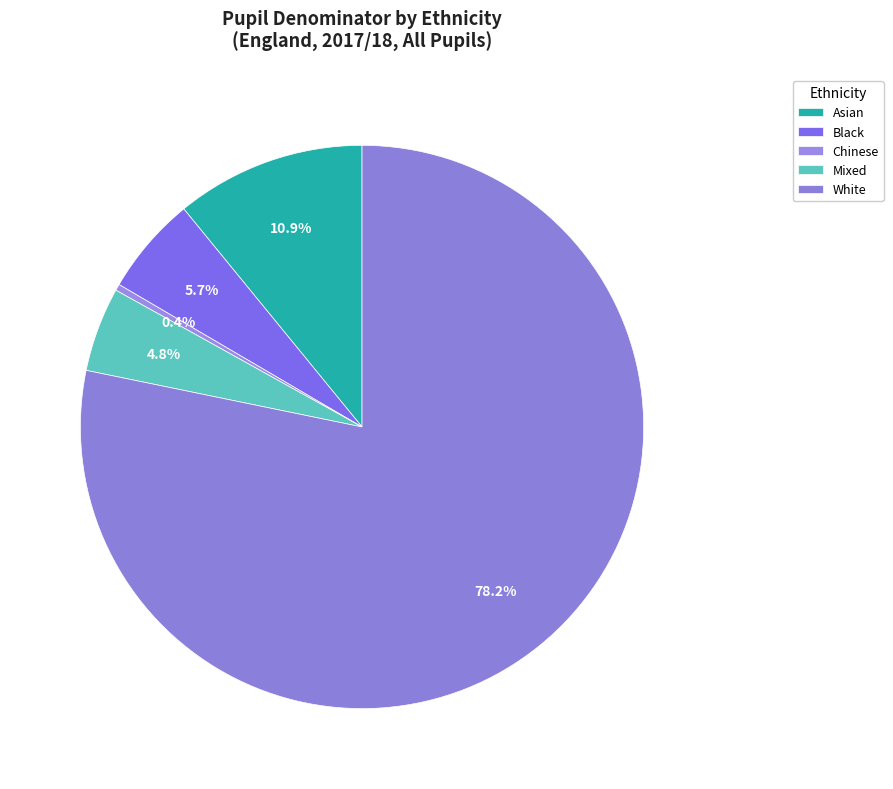

To the nearest percent, what percentage of the pie is White?

78%